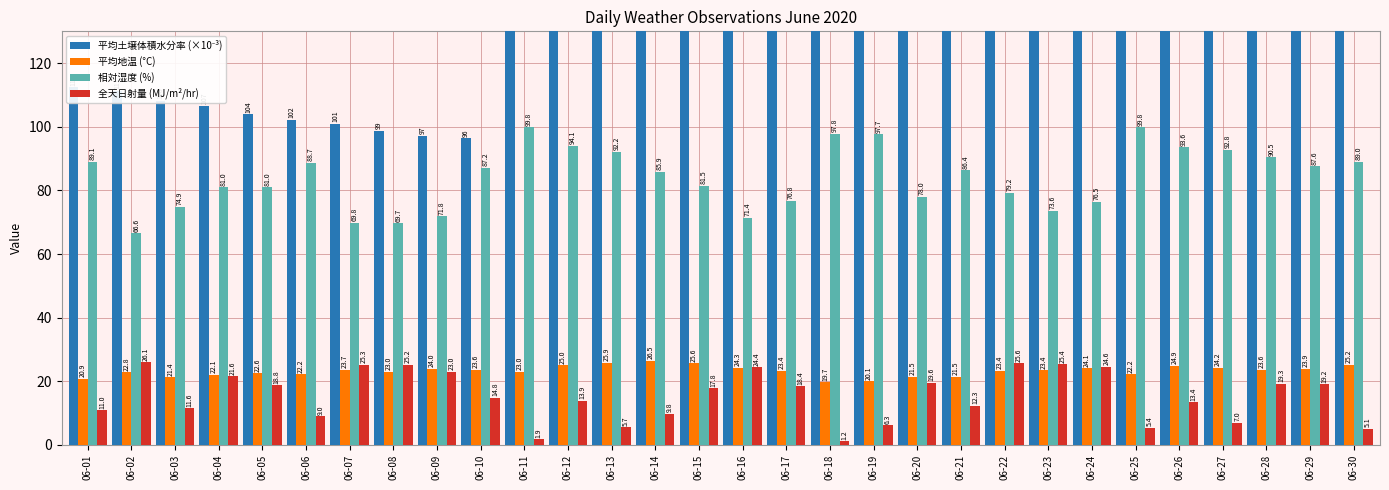

Between 06-07 and 06-20, which series saw the biggest shift?

平均土壌体積水分率 (×10⁻³)